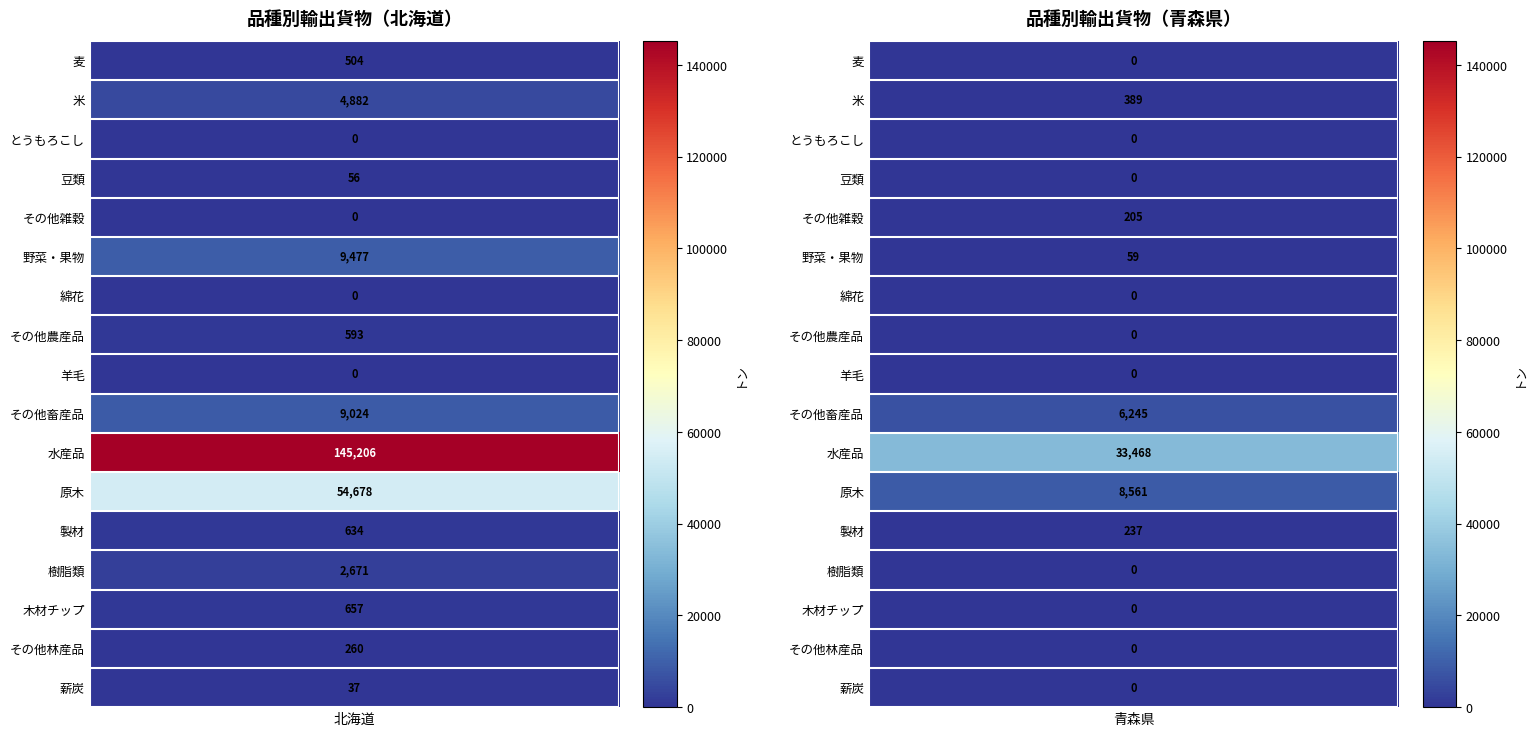

Is the value of 輸入 at その他農産品 greater than the value of 輸出 at 原木?

No